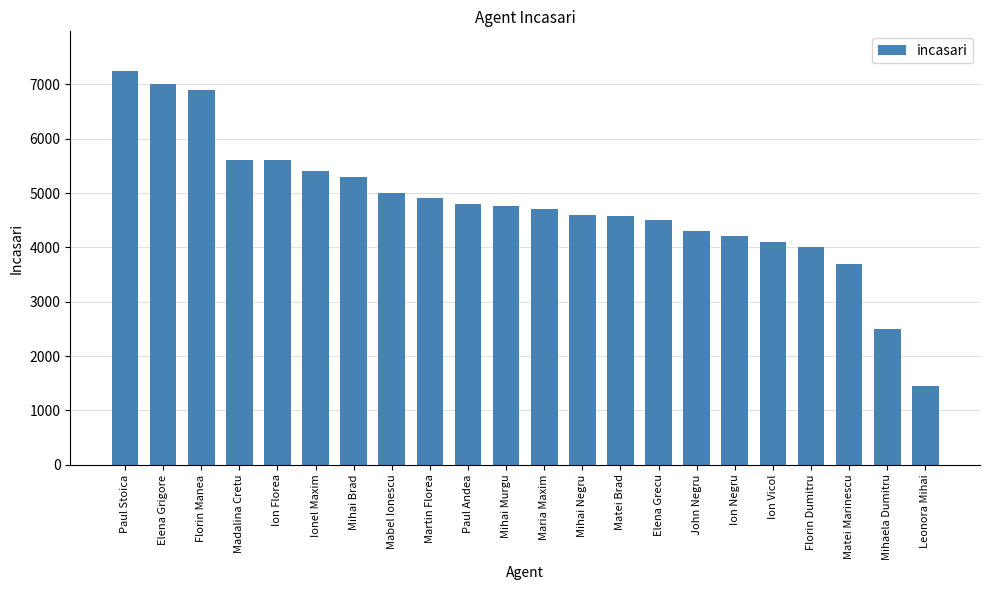

Which has a higher value, Mihai Negru or Paul Andea?

Paul Andea